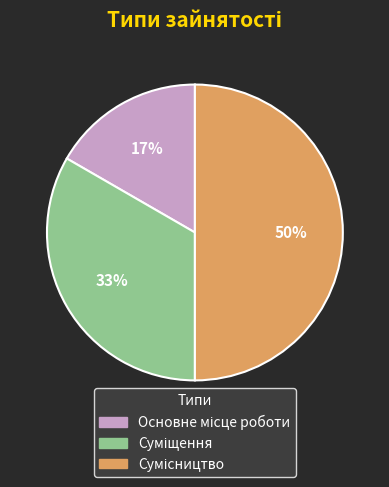

To the nearest percent, what is the average slice percentage?

33%